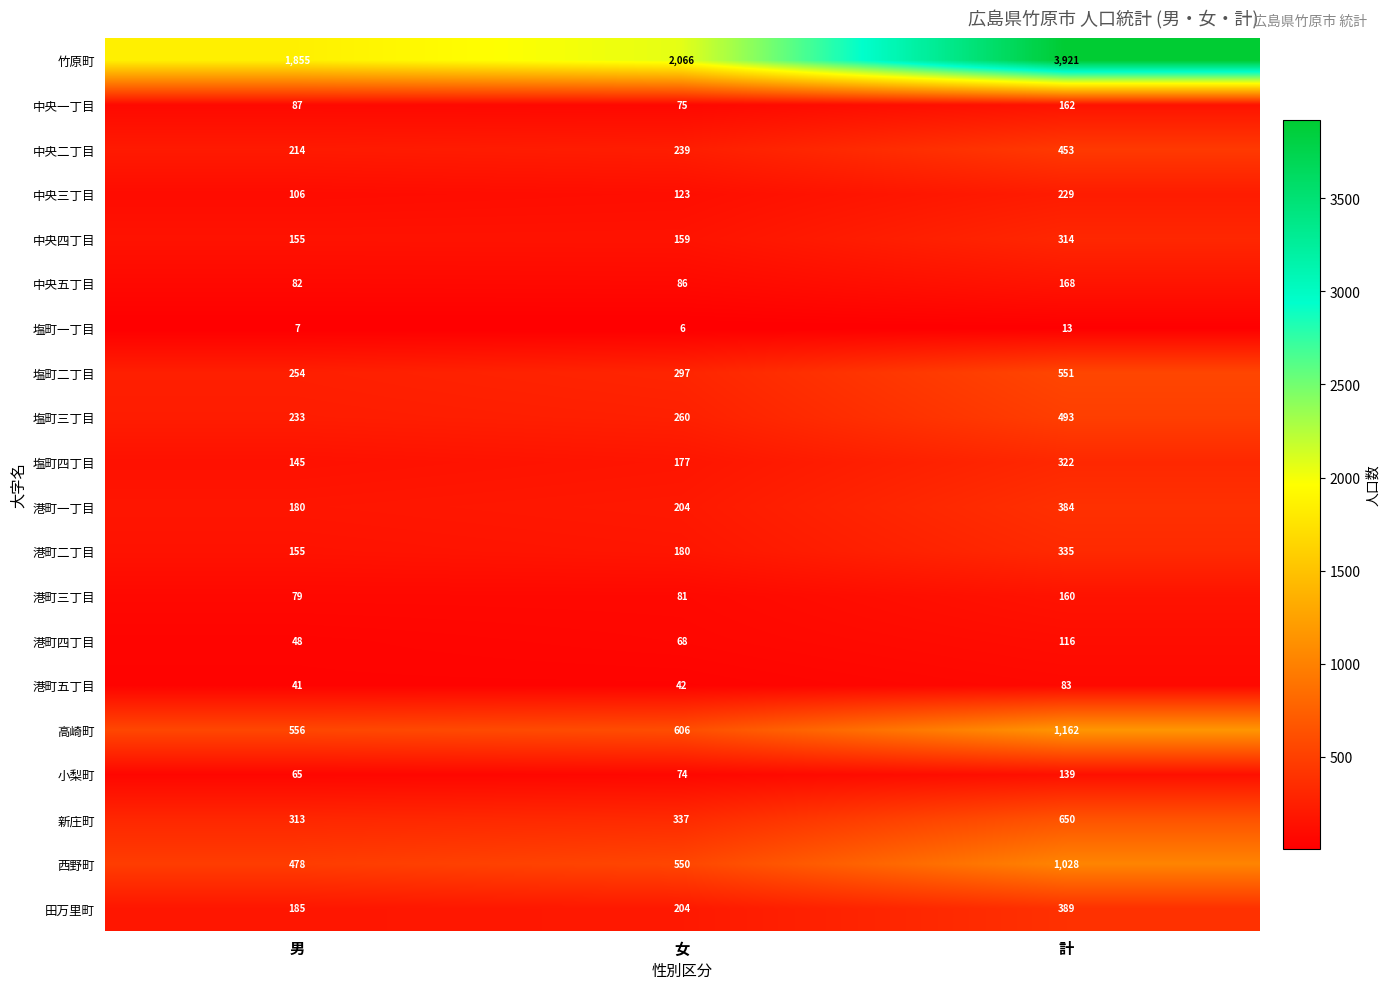

What is the sum of the 塩町三丁目 values at 男 and 女?

493